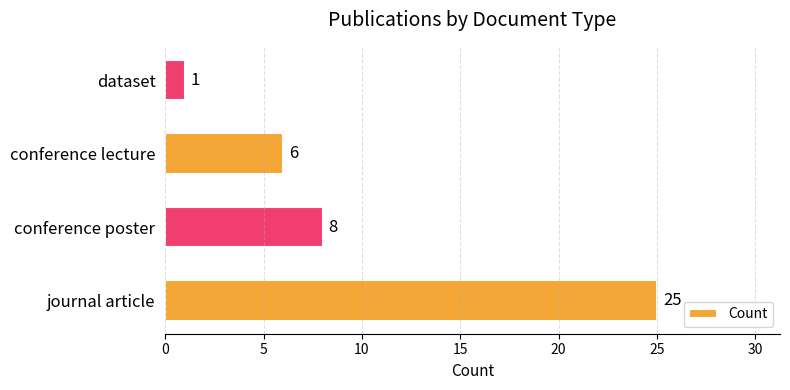

List the labels in order of value, largest first.

journal article, conference poster, conference lecture, dataset